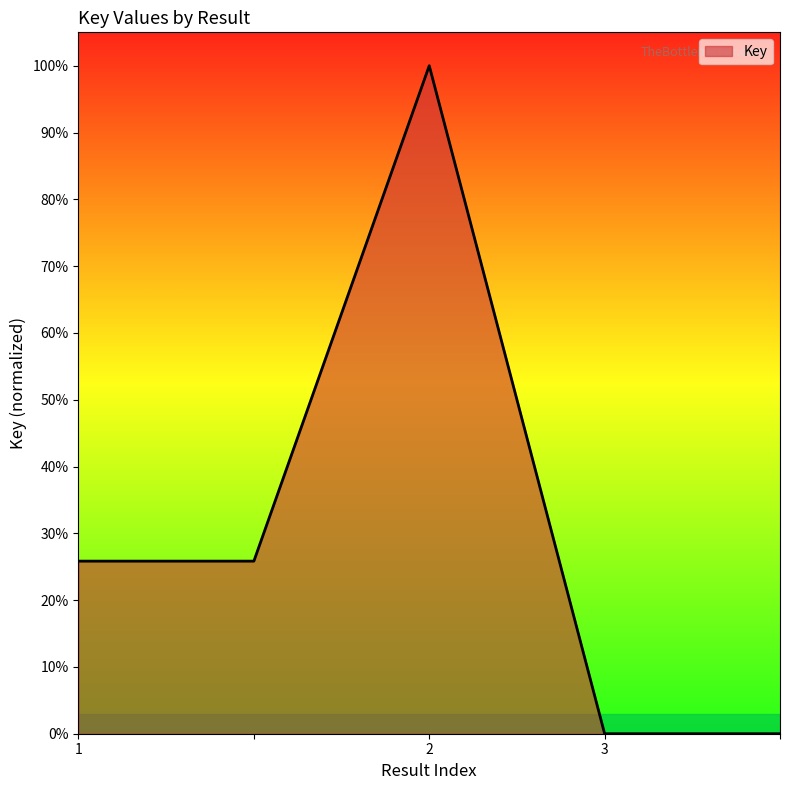

Is this an area chart (filled region under the line)?

Yes